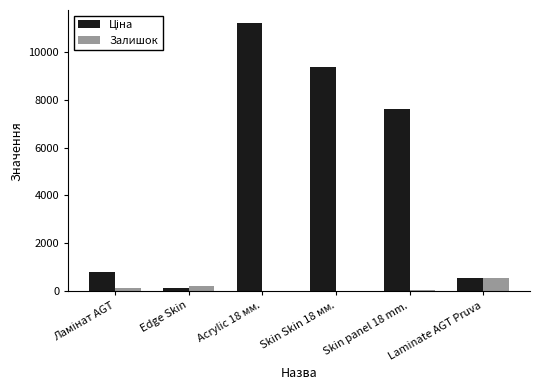

At which category is the sum across all series the highest?

Acrylic 18 мм.